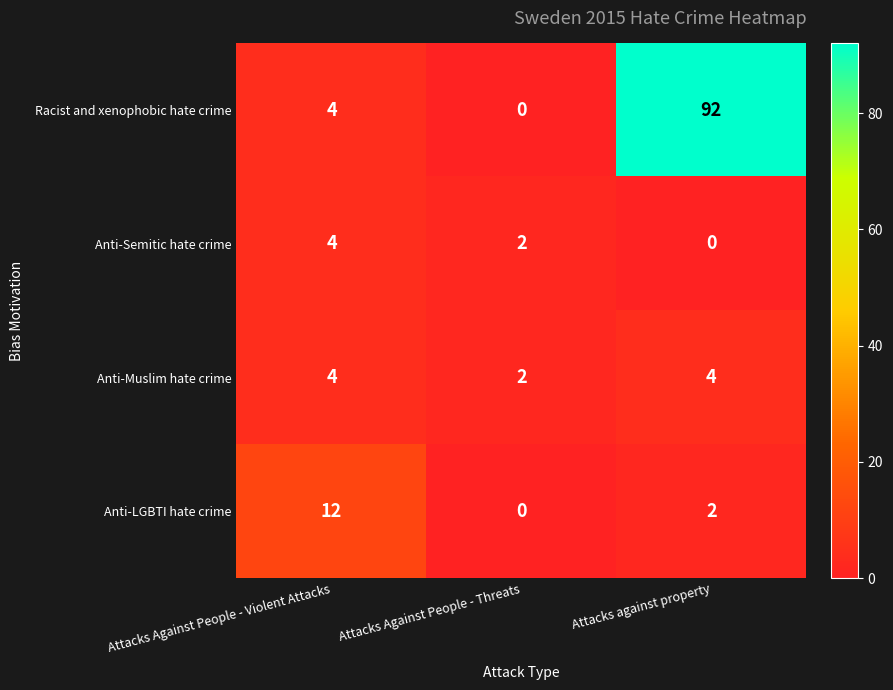

Reading left to right, extract all data points from this chart.

Racist and xenophobic hate crime: 4	0	92
Anti-Semitic hate crime: 4	2	0
Anti-Muslim hate crime: 4	2	4
Anti-LGBTI hate crime: 12	0	2